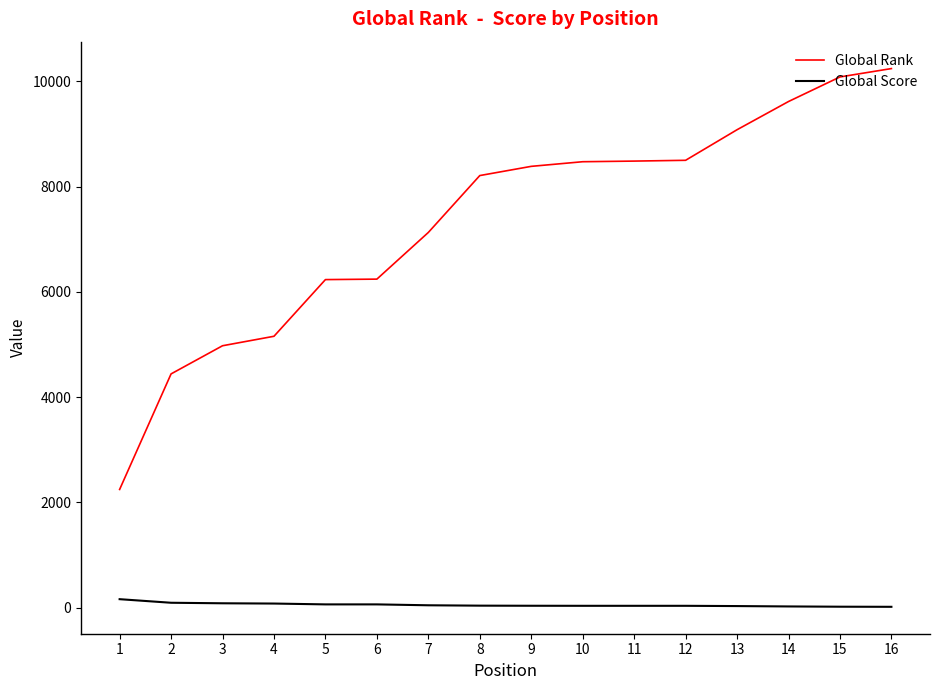

The value of Global Rank at 12 is 4517. True or false?

False